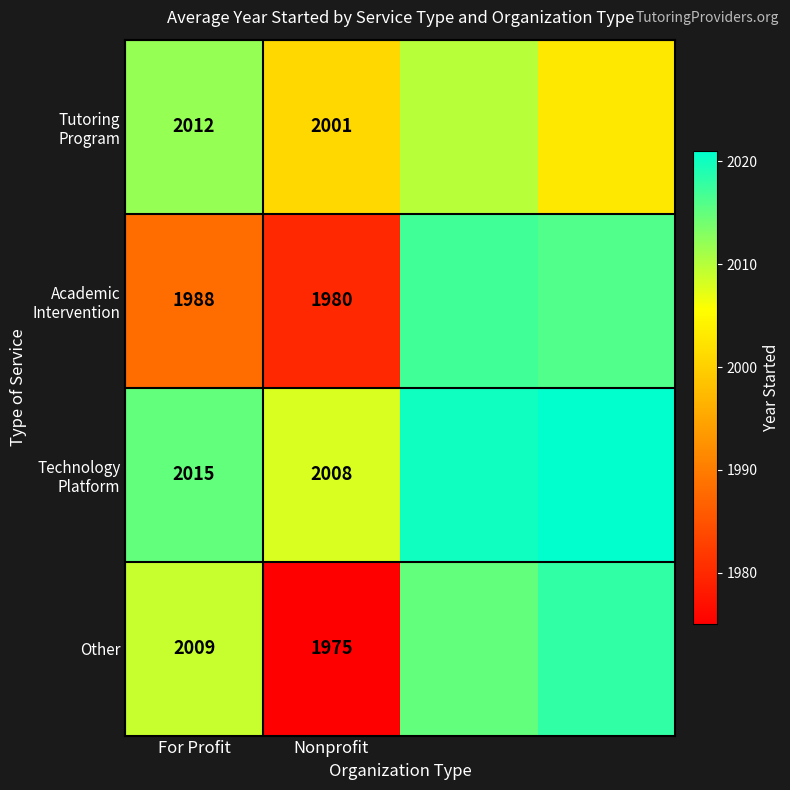

Is it true that Technology Platform equals 2008 at Nonprofit?

True